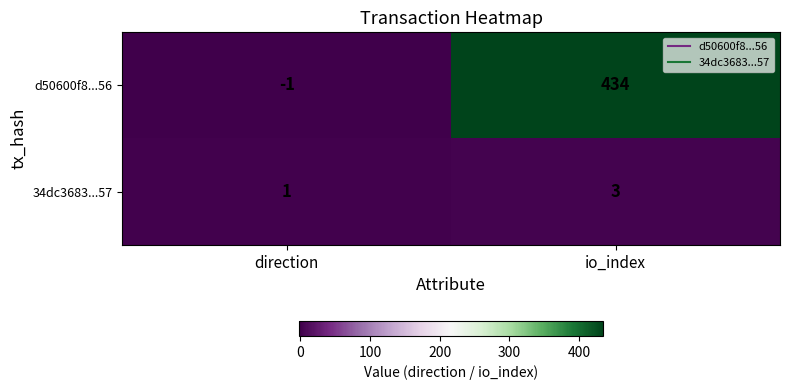

List the labels in order of 34dc3683...57 value, largest first.

io_index, direction